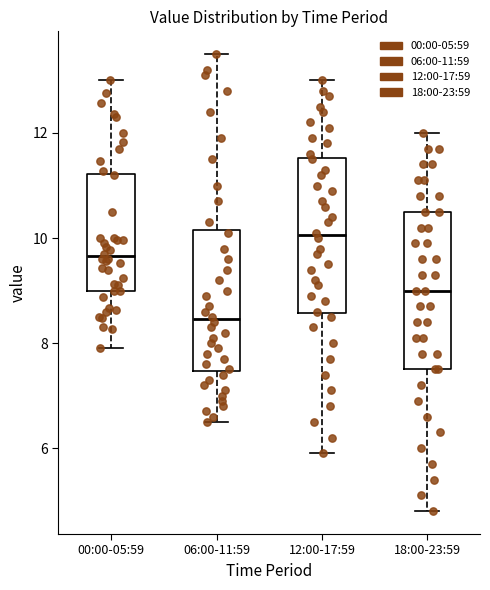

Reading left to right, transcribe this box plot: for each box, give where its median line is, the range the box spans, and where its two whiskers end, as read against the y-axis. The values are not printed on the chart, so give them approximately, as read against the axis.

00:00-05:59: median 9.6, box 9.0 to 11.2, whiskers 8.0 to 13.0
06:00-11:59: median 8.4, box 7.4 to 10.2, whiskers 6.6 to 13.6
12:00-17:59: median 10.0, box 8.6 to 11.6, whiskers 6.0 to 13.0
18:00-23:59: median 9.0, box 7.6 to 10.6, whiskers 4.8 to 12.0